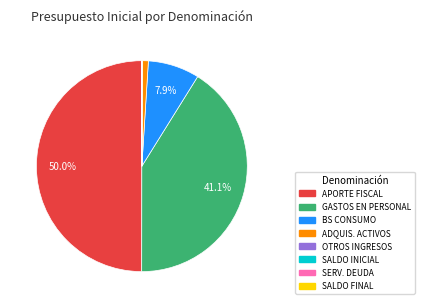

Count the number of slices in the pie.

8